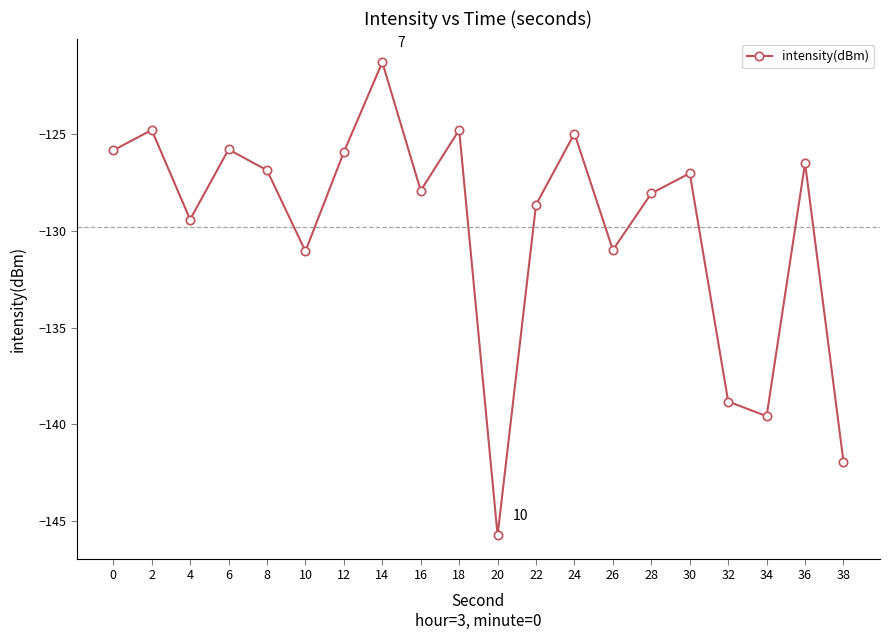

What is the change in value from 8 to 18?

+2.1